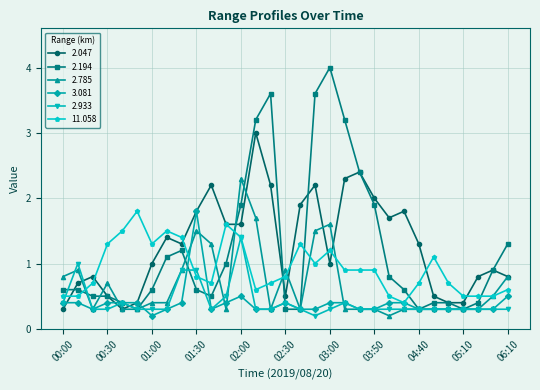

What is the lowest value of the 2.194 series?

0.3